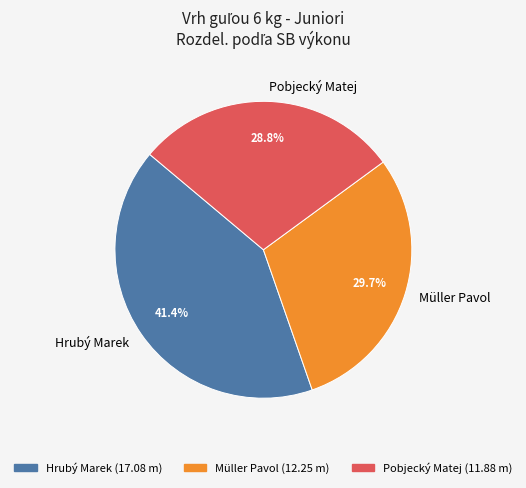

To the nearest percent, what is the average slice percentage?

33%